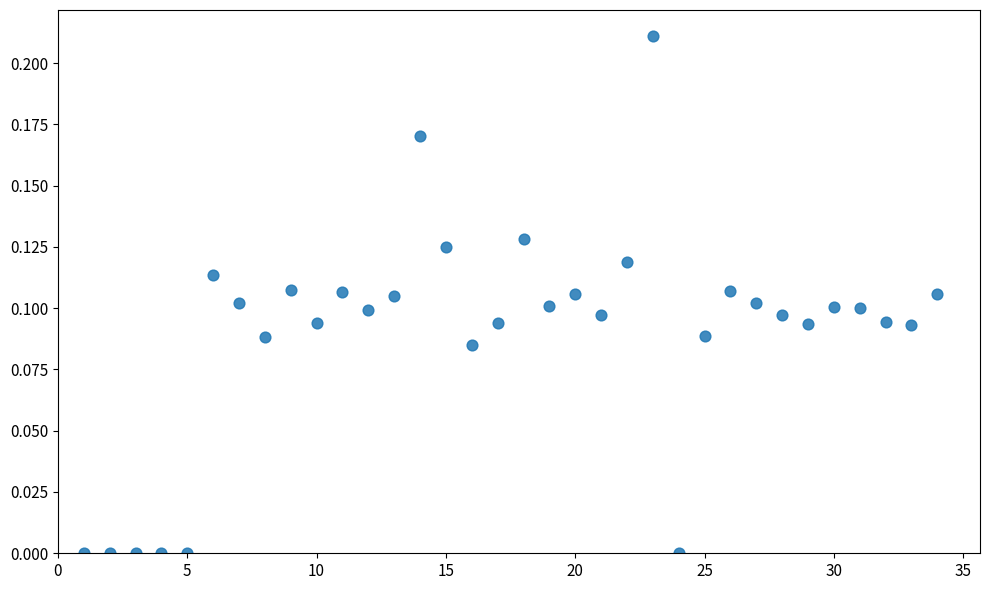

What is the range of X values (max minus min)?

33.0